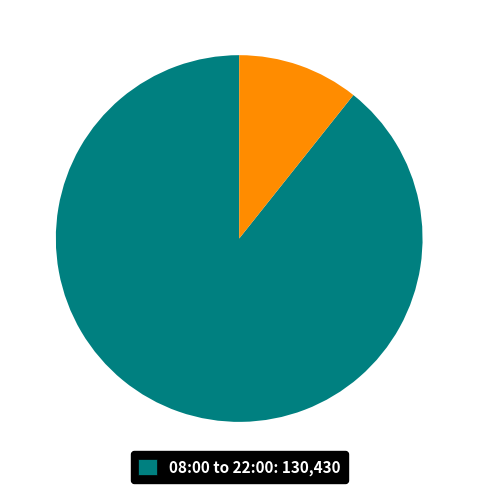

Is there a majority slice in this chart?

Yes